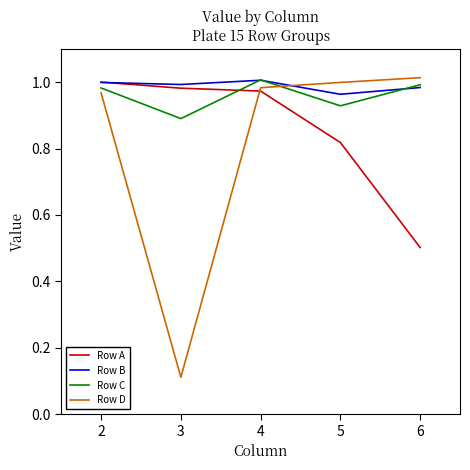

At how many categories does at least one series exceed 0?

5